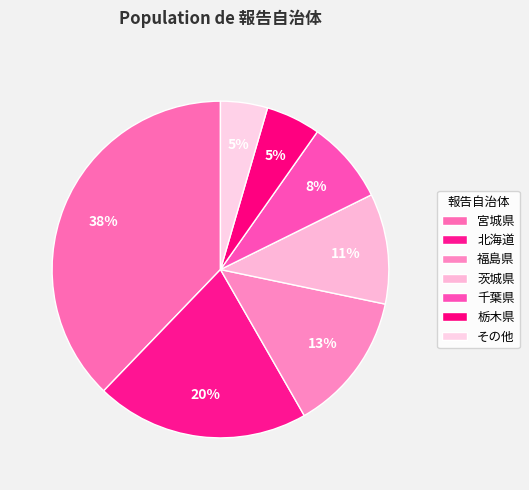

To the nearest percent, what percentage of the pie is 北海道?

20%